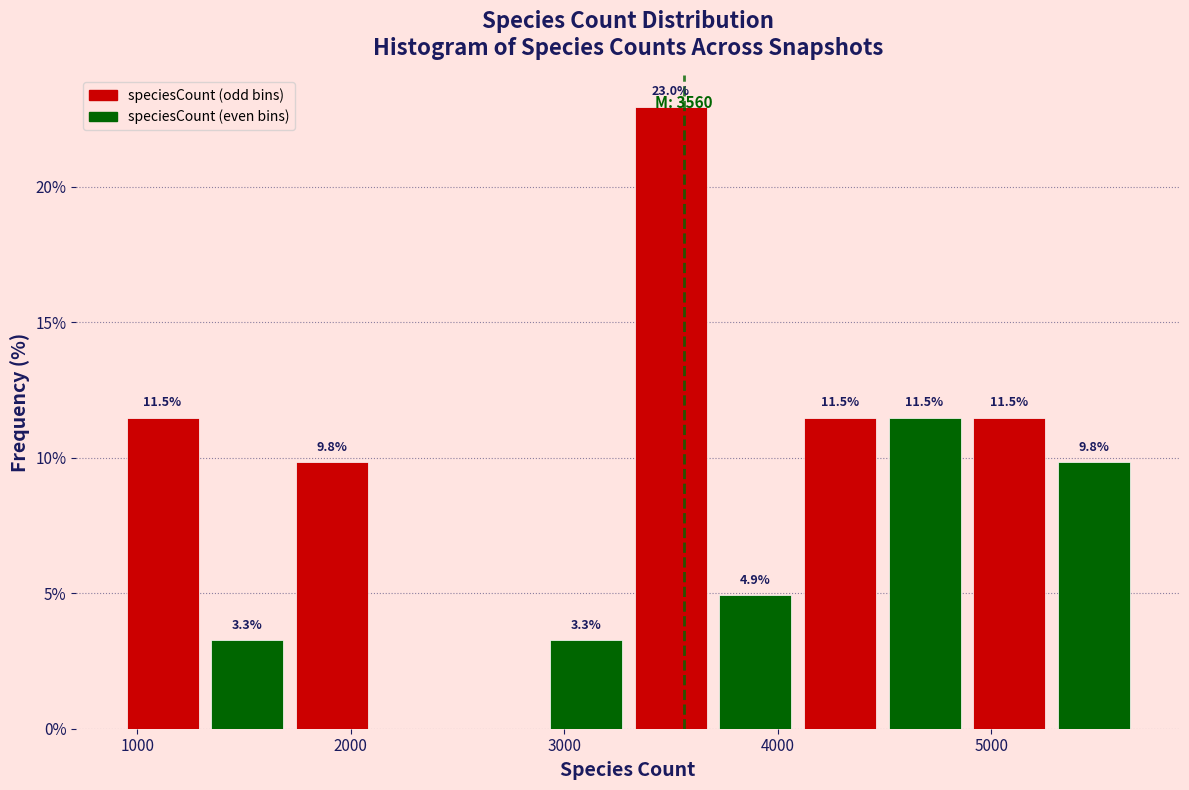

Around what value on the x-axis is the tallest bar? Give the approximate position of its centre, as read against the axis.

3500